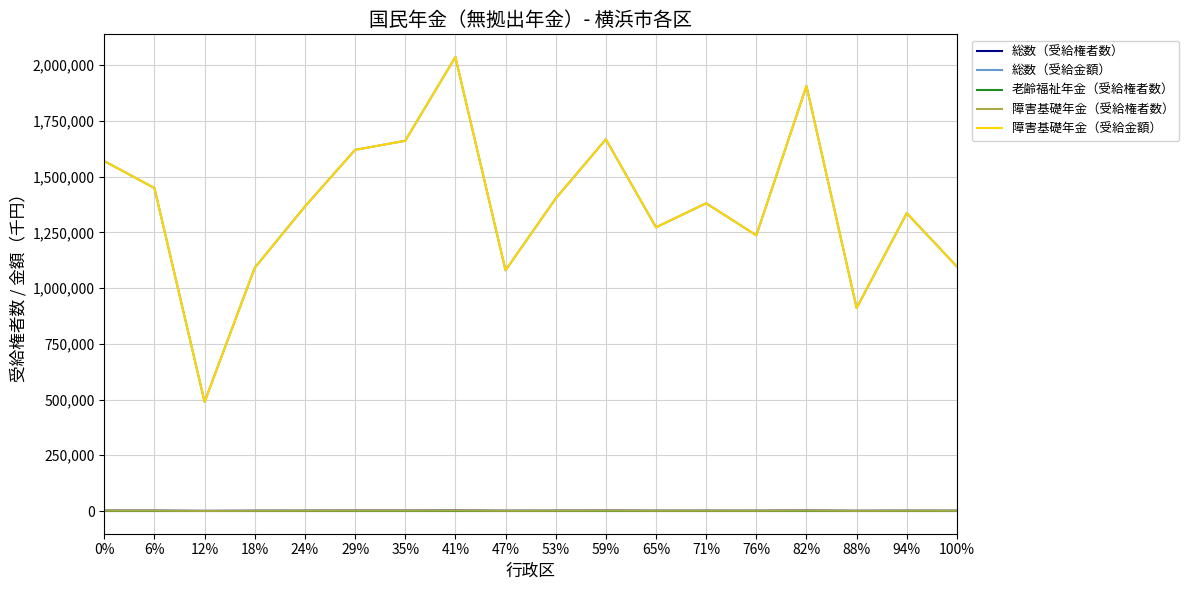

At how many categories does at least one series exceed 395448?

18